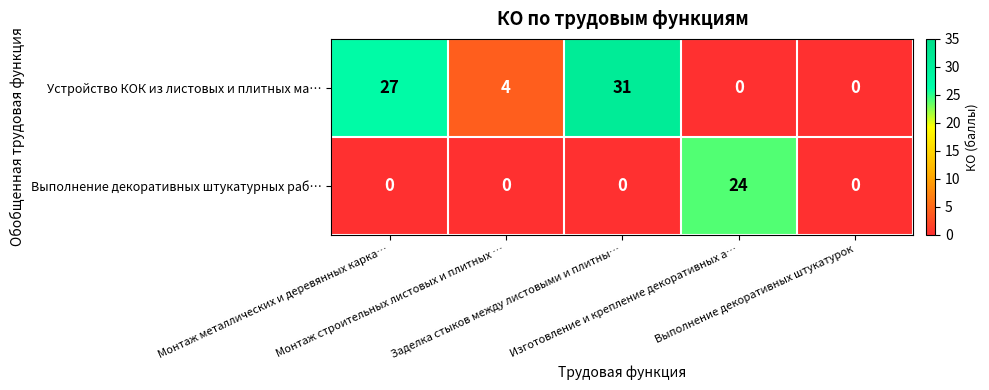

List the series in order of their peak value, lowest first.

Выполнение декоративных штукатурных раб…, Устройство КОК из листовых и плитных ма…